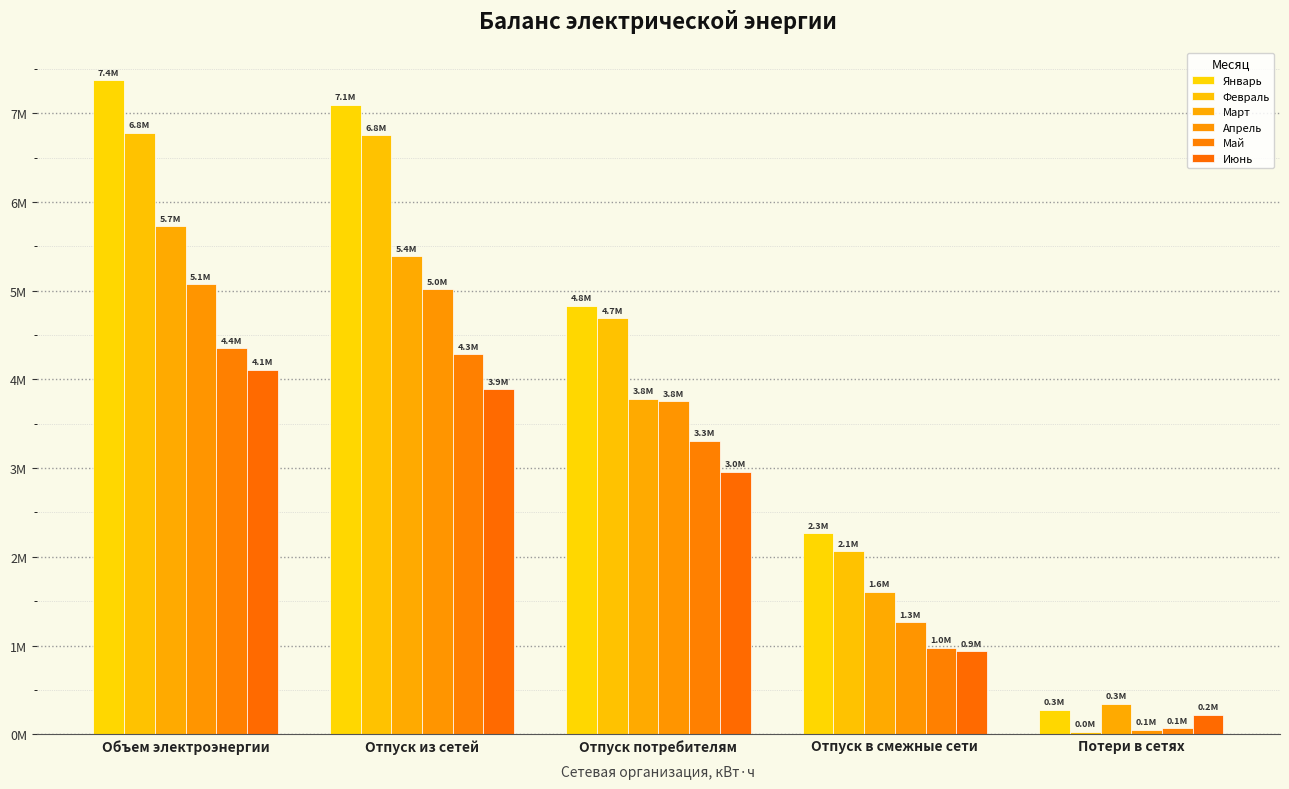

Which series has the widest spread of values?

Январь